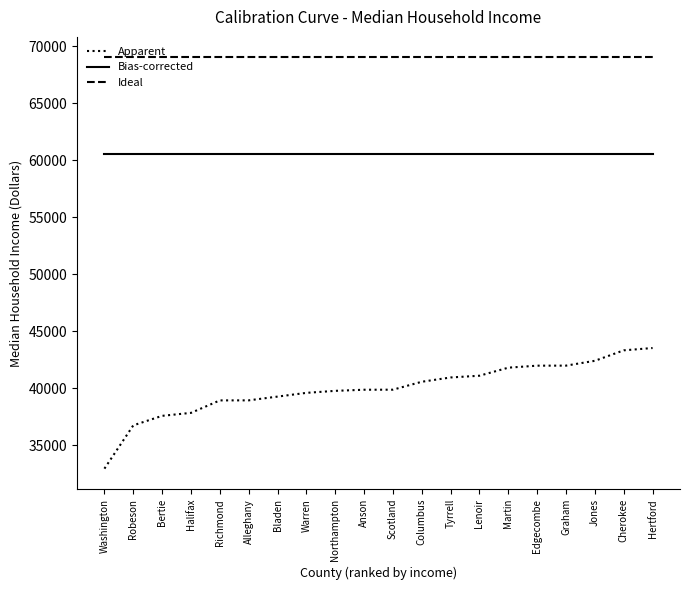

Which series has the widest spread of values?

Apparent